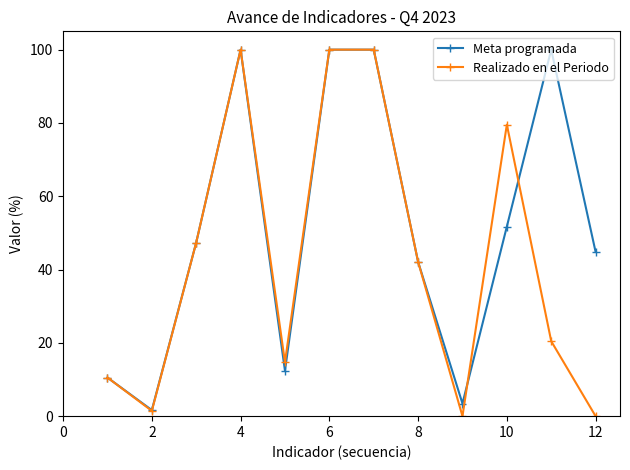

In Realizado en el Periodo, how many points are lower than both neighbors (excluding endpoints)?

3